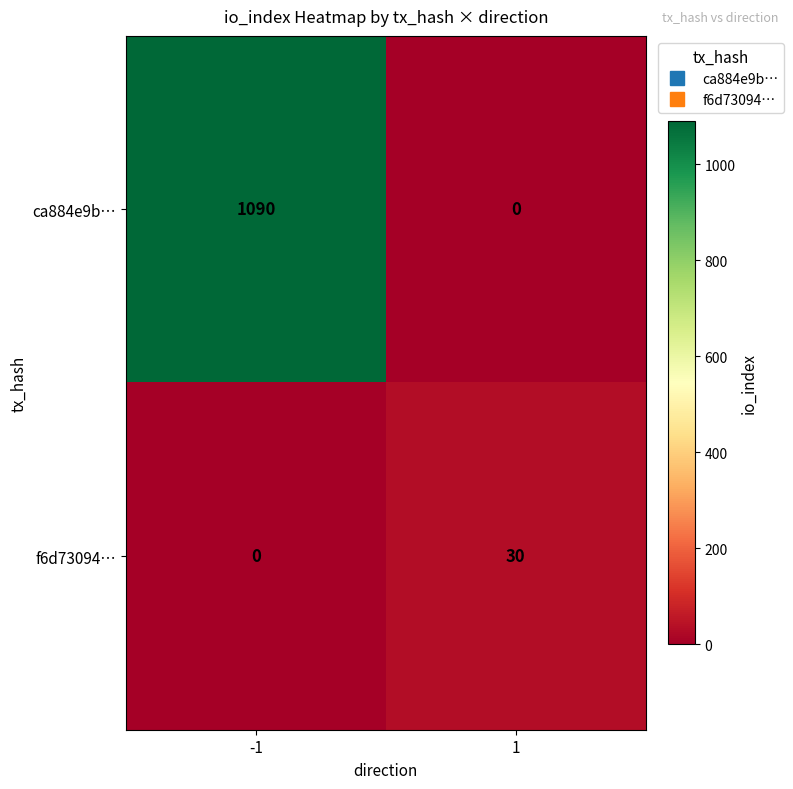

Read the ca884e9b… value at -1, to the nearest 50.

1100